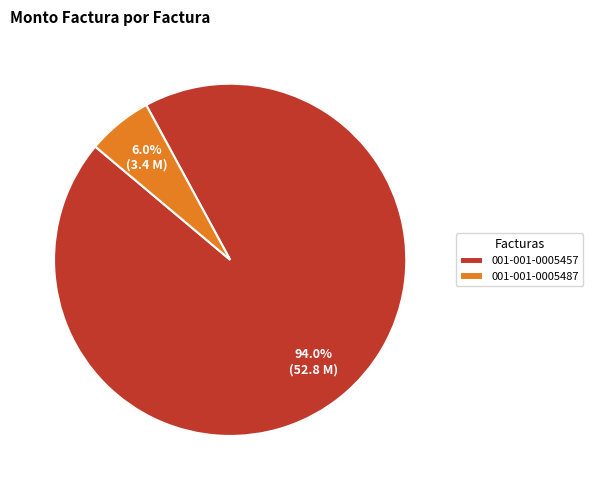

What is the total percentage of 001-001-0005457 and 001-001-0005487?

100.0%